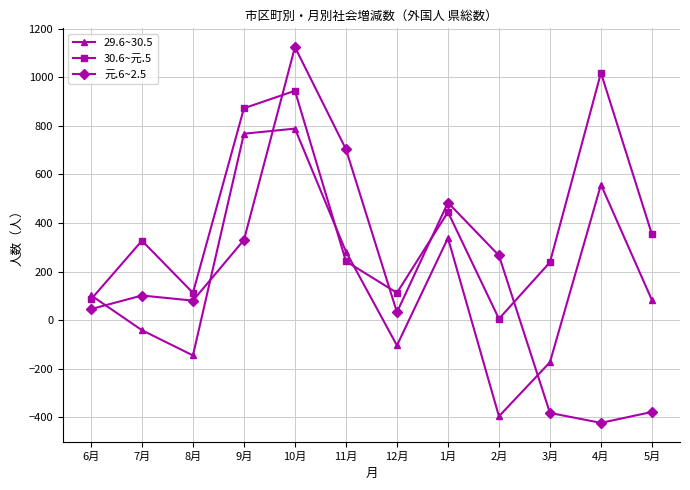

At which category does 29.6~30.5 reach its first local valley?

8月